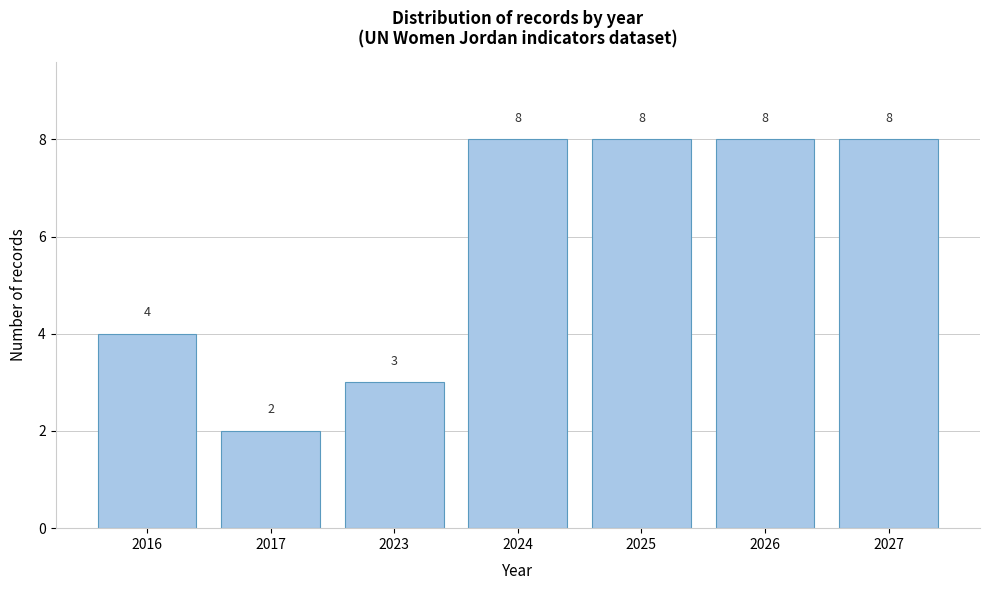

Reading left to right, extract all data points from this chart.

4	2	3	8	8	8	8